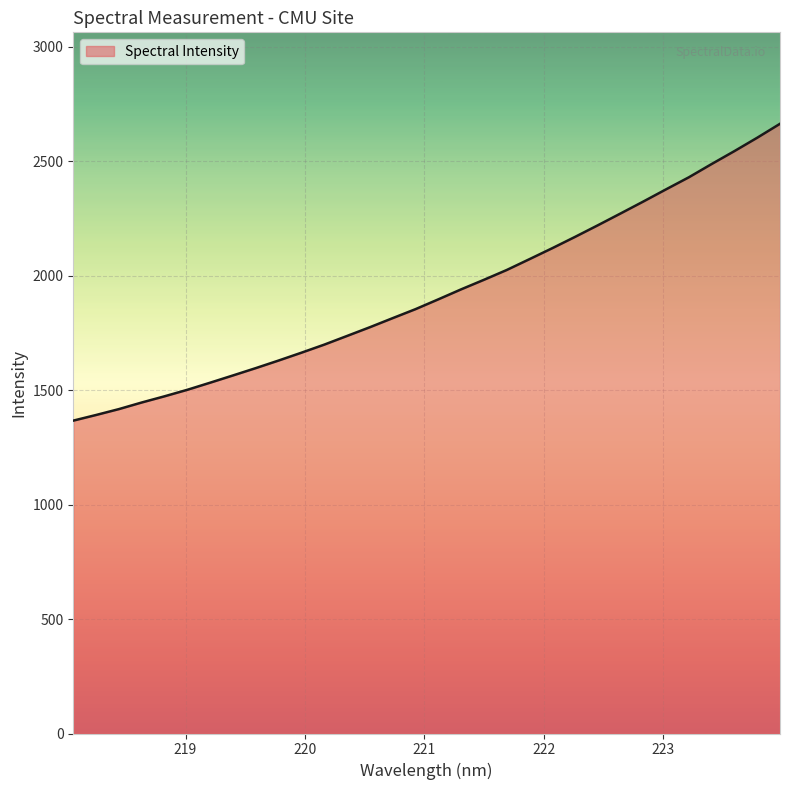

What is the difference between the maximum and minimum values?

1297.1